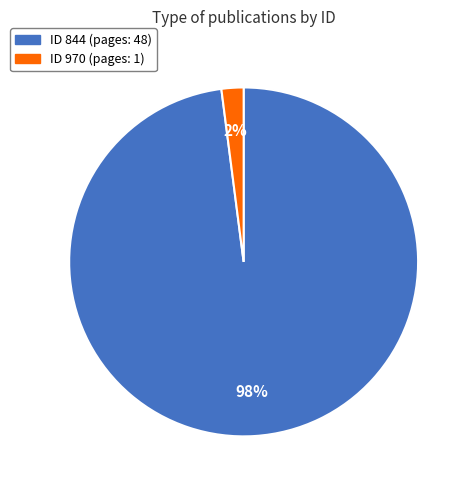

To the nearest percent, what is the average slice percentage?

50%